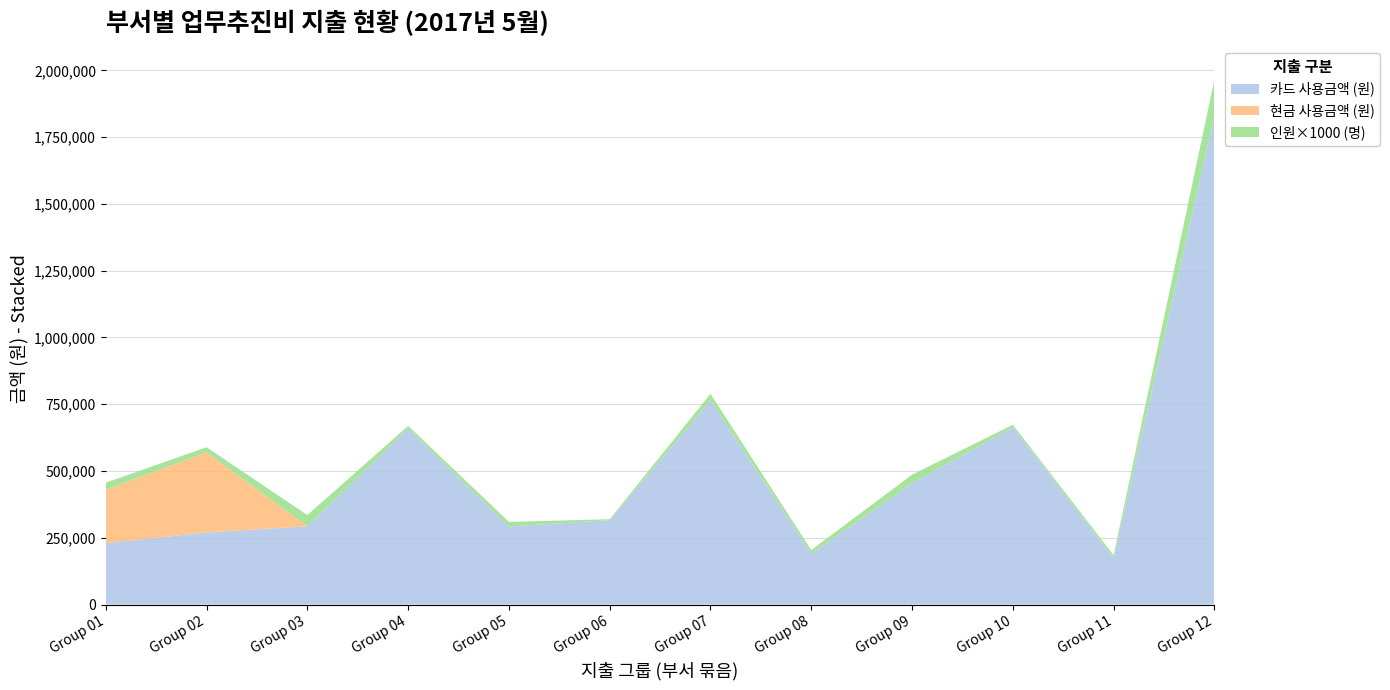

At which label does 카드 사용금액 (원) reach its peak?

Group 12